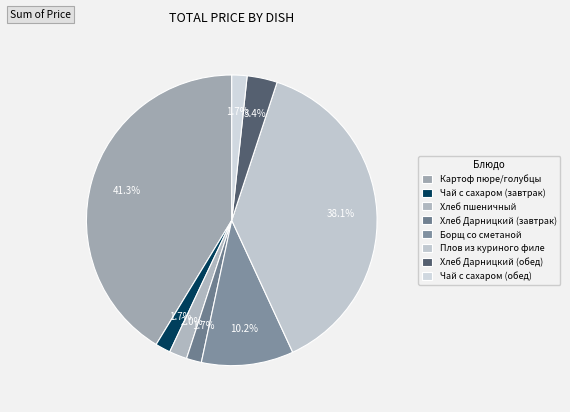

True or false: Борщ со сметаной accounts for 10% of the total.

True